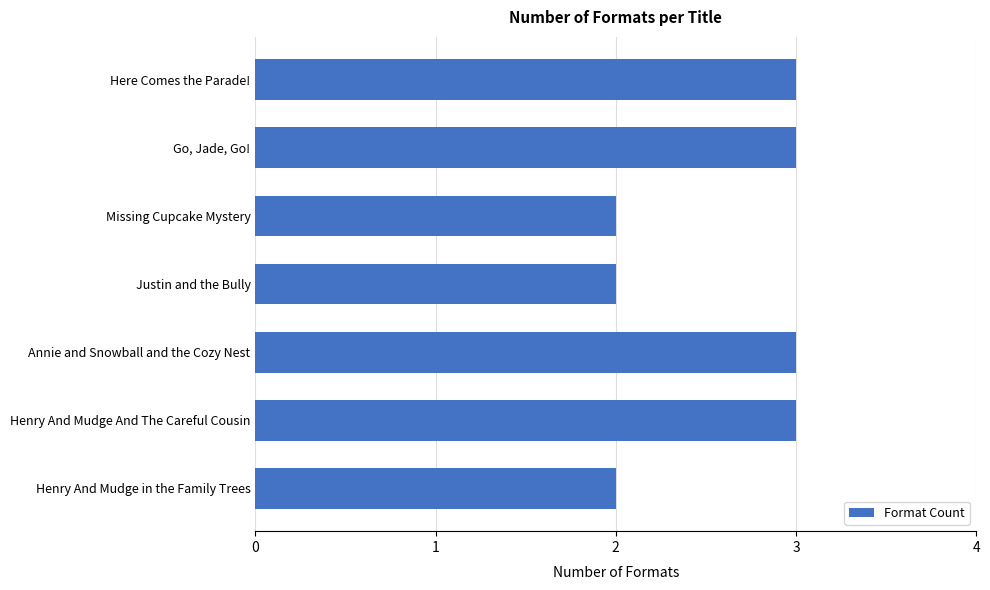

What is the sum of the values at Here Comes the Parade! and Missing Cupcake Mystery?

5